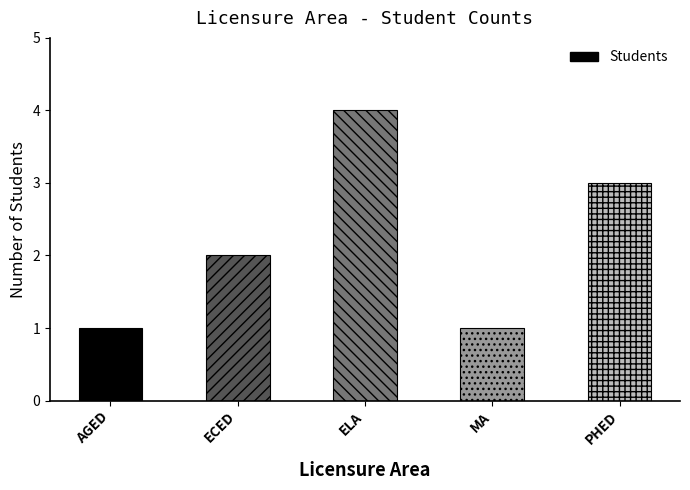

What is the greatest value displayed?

4